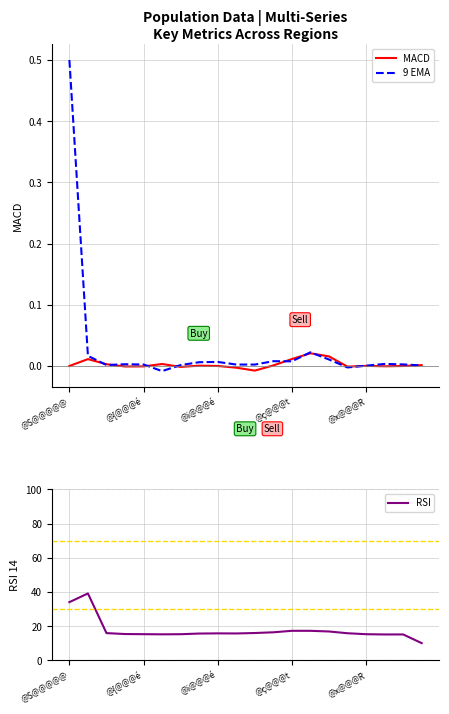

Is it true that 9 EMA equals 0.0 at @{@@@é?

False